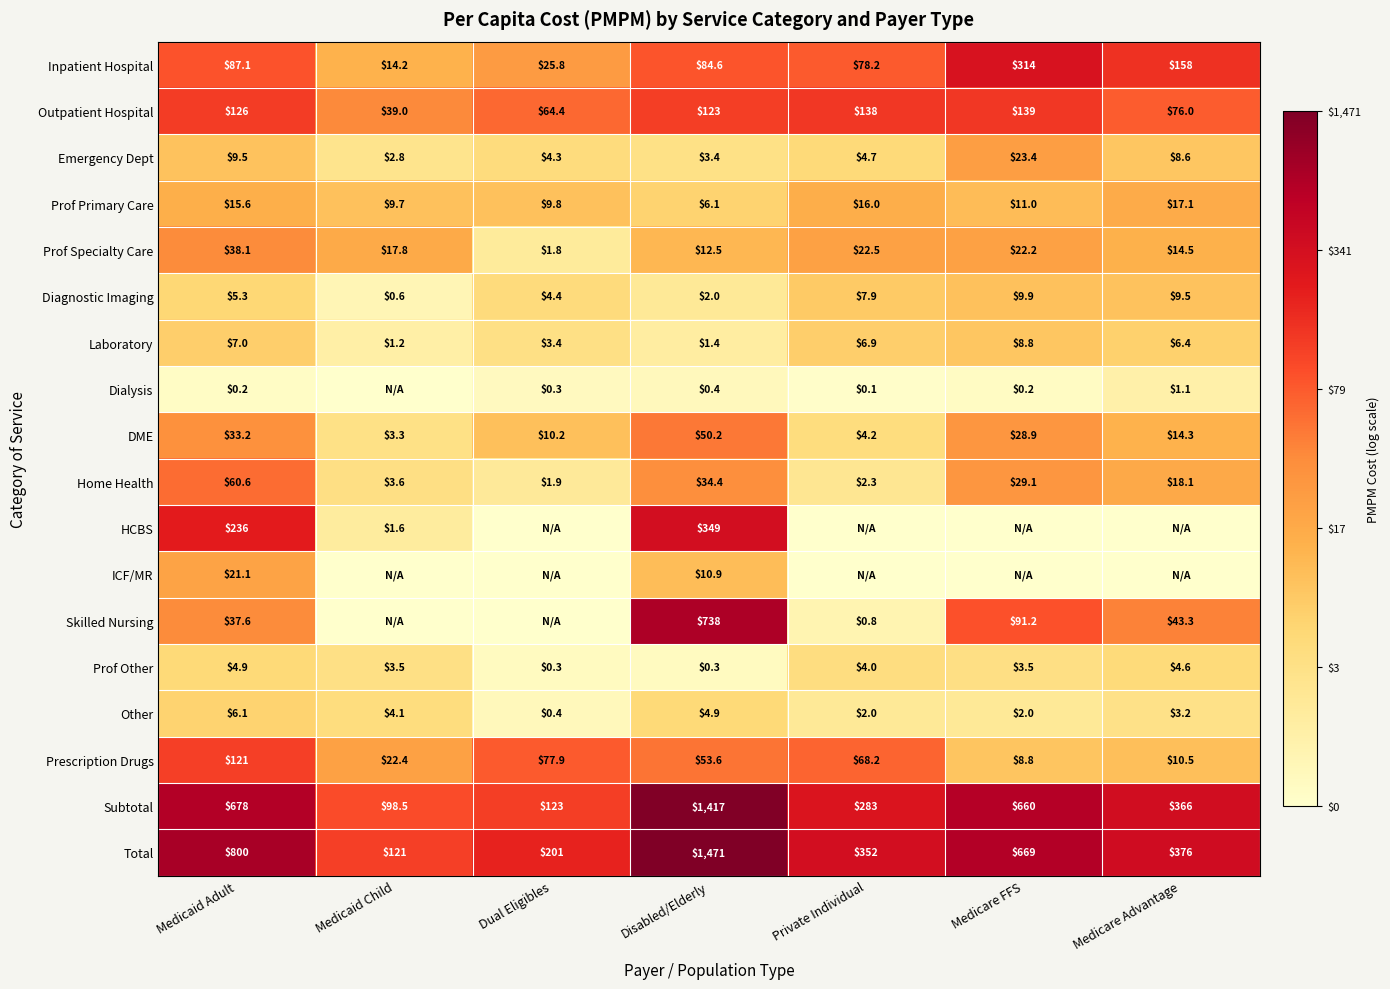

How many series are shown in this chart?

18